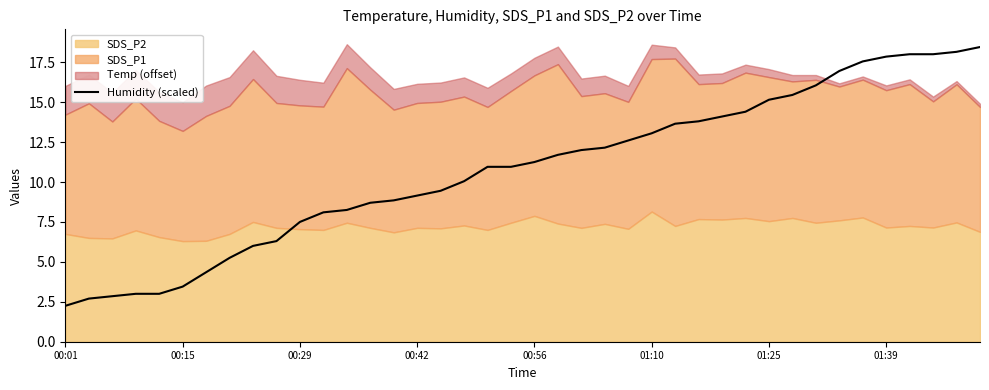

The chart shows a value of 7.6 at 28. True or false?

False